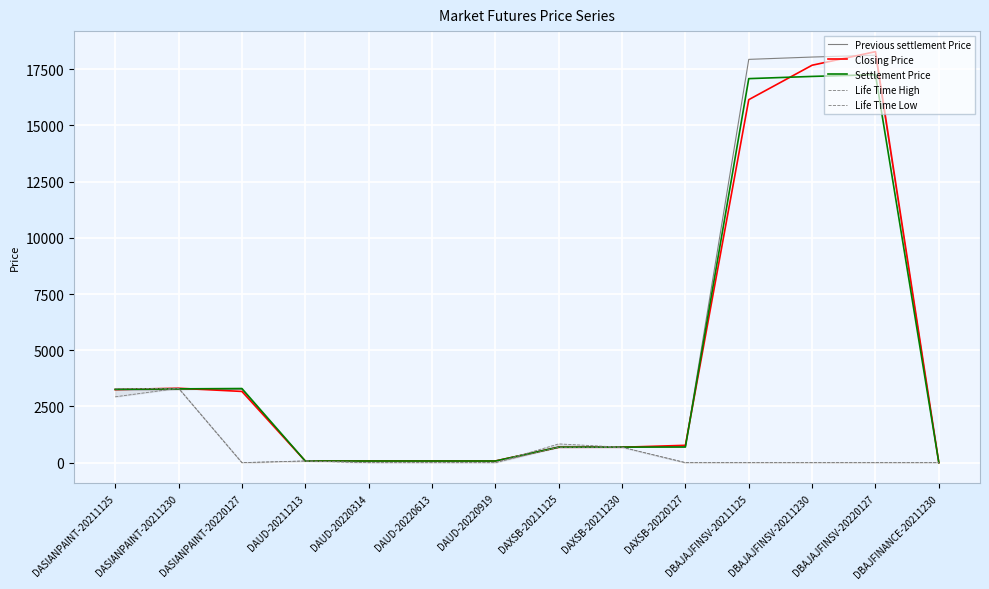

True or false: Life Time High has a value of 2046.9 at DAUD-20220919.

False